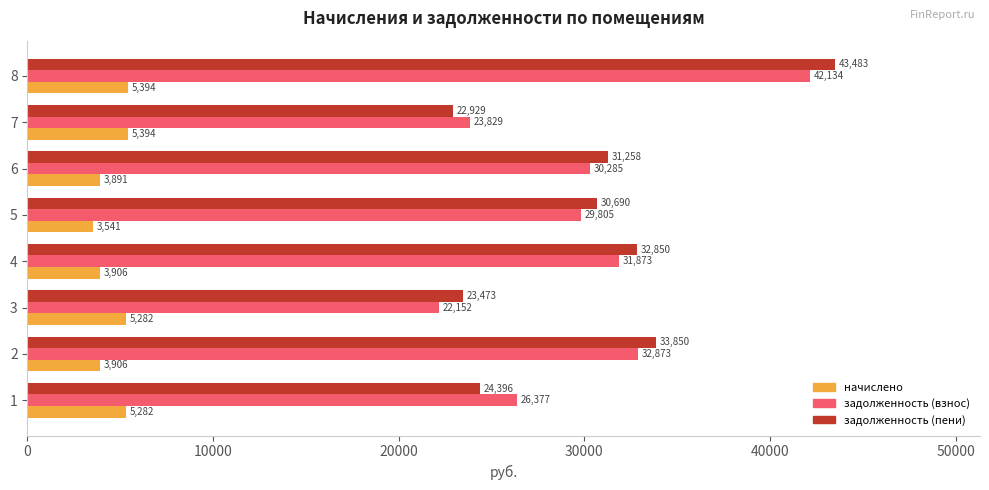

Count the number of data series in this chart.

3